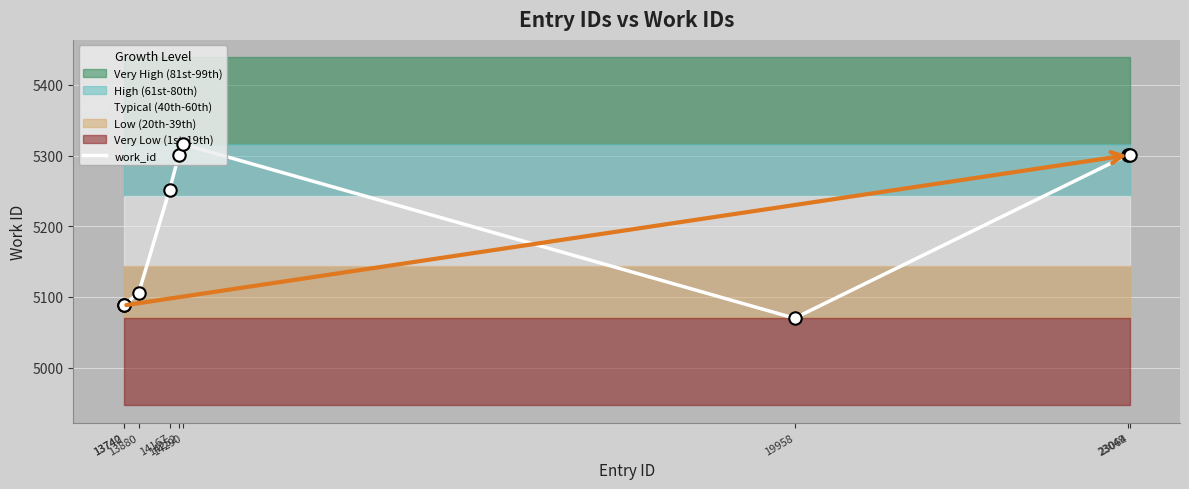

Between 13742 and 23049, which is larger?

23049